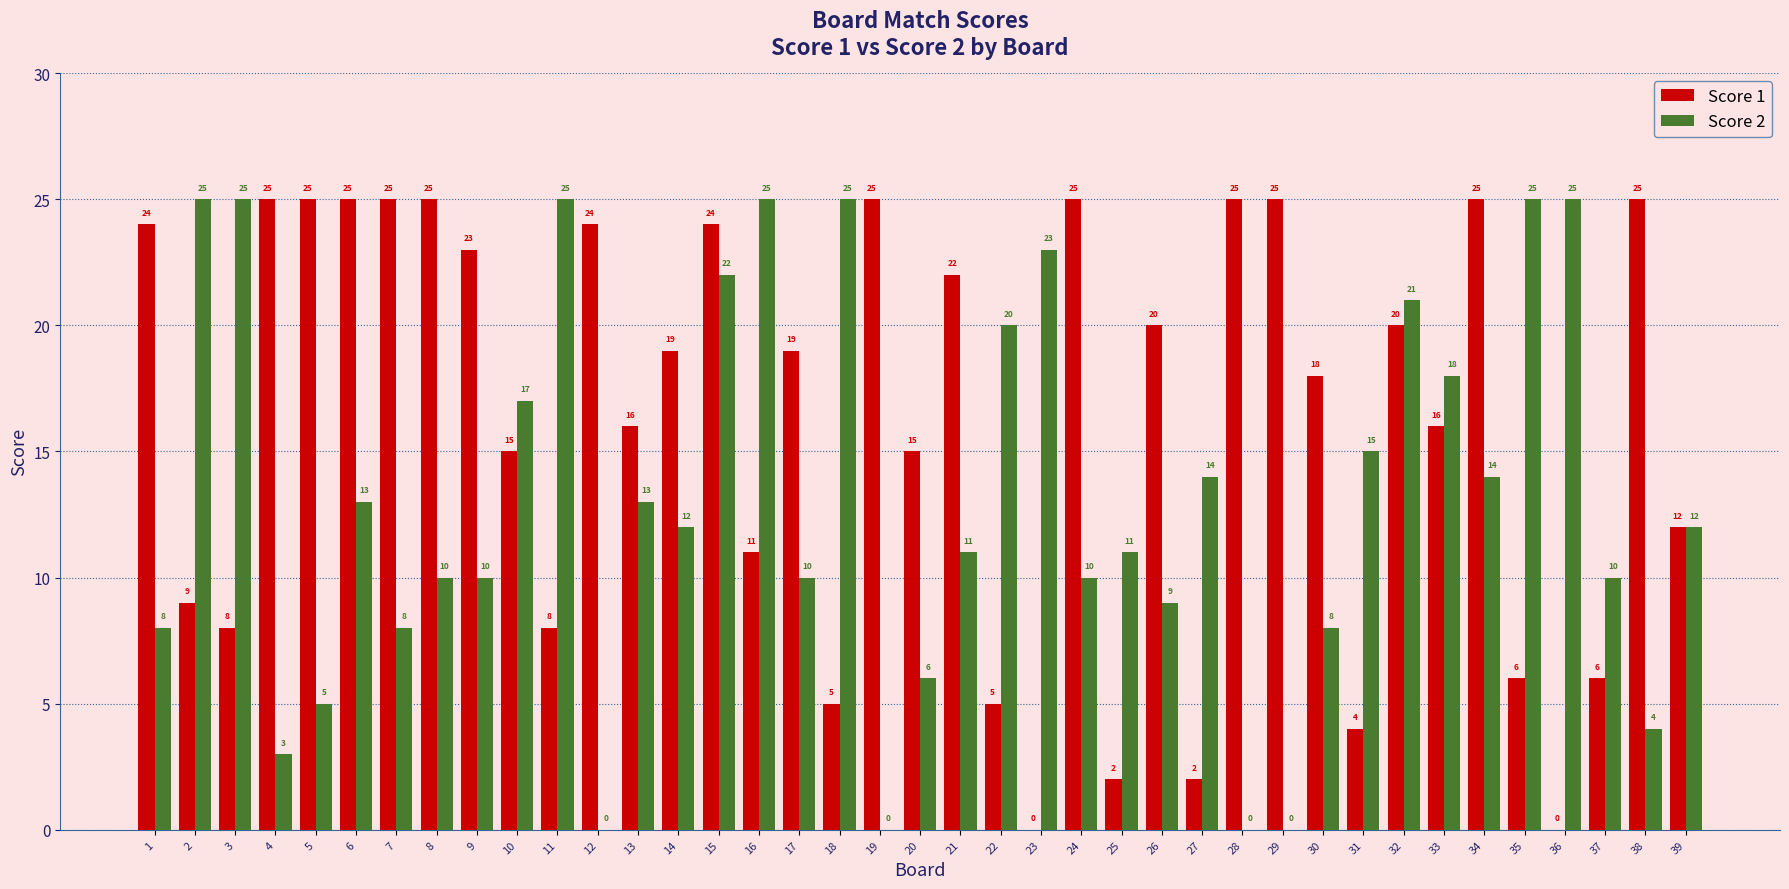

Between 20 and 26, which series saw the biggest shift?

Score 1